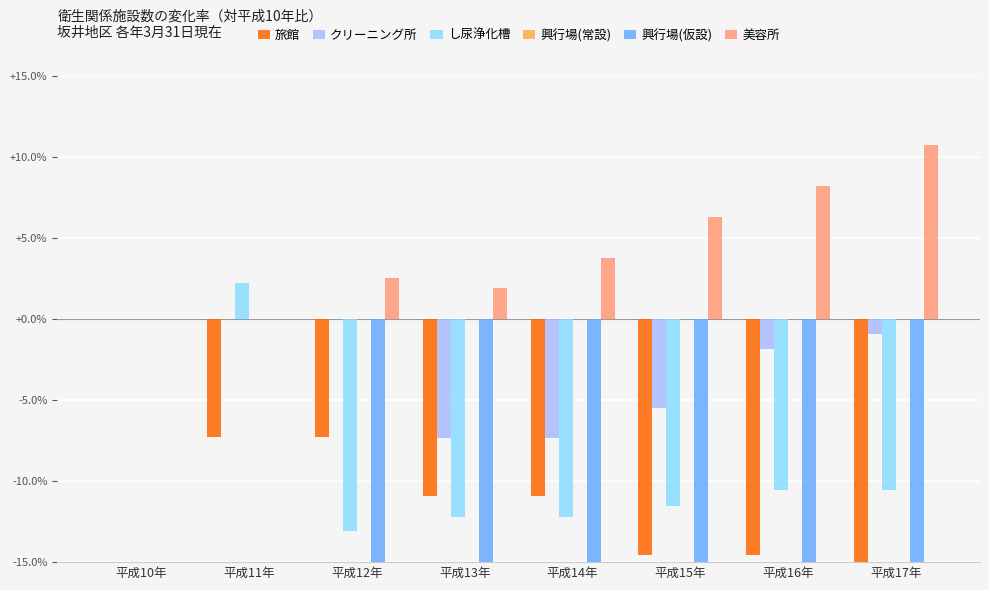

Rank the categories by 興行場(仮設) value from lowest to highest.

平成12年, 平成13年, 平成14年, 平成15年, 平成16年, 平成17年, 平成10年, 平成11年